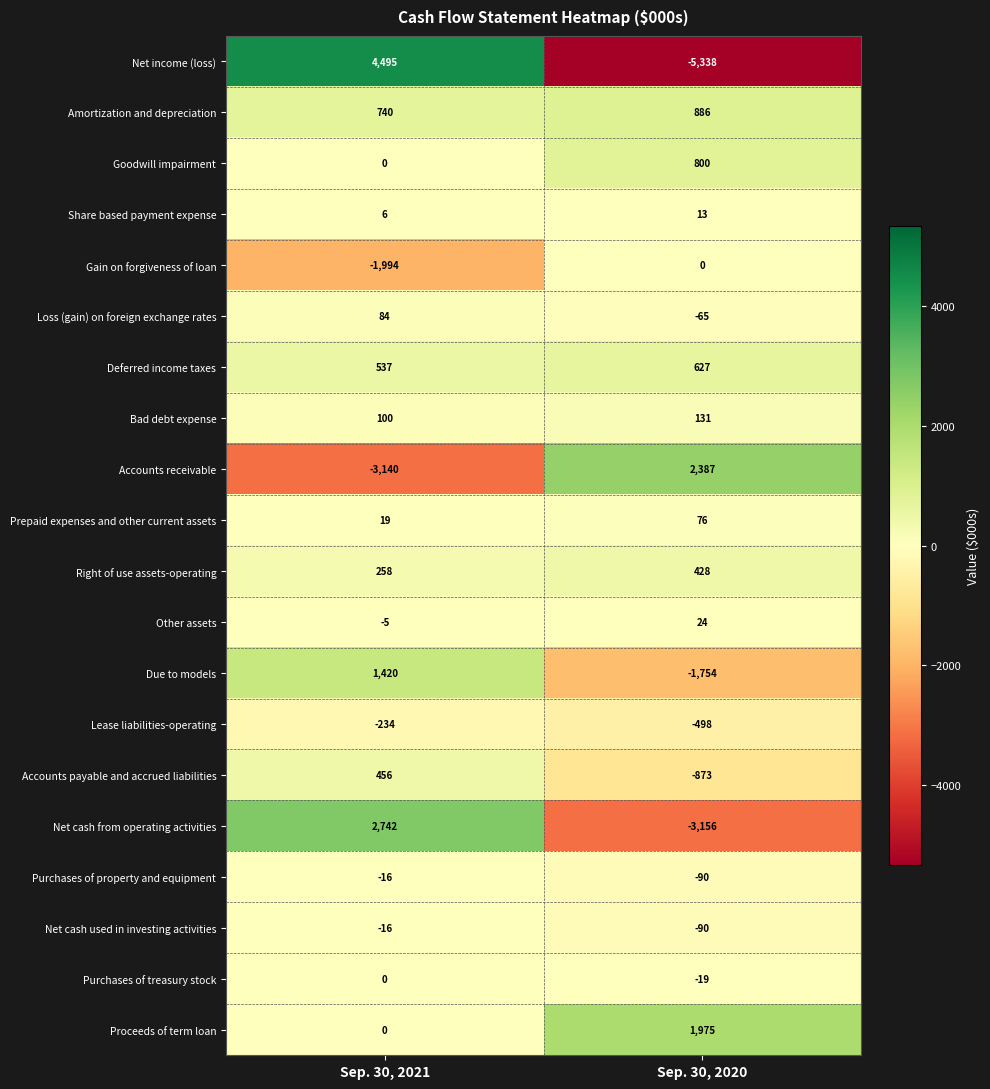

What is the sum of all Gain on forgiveness of loan values?

-1994